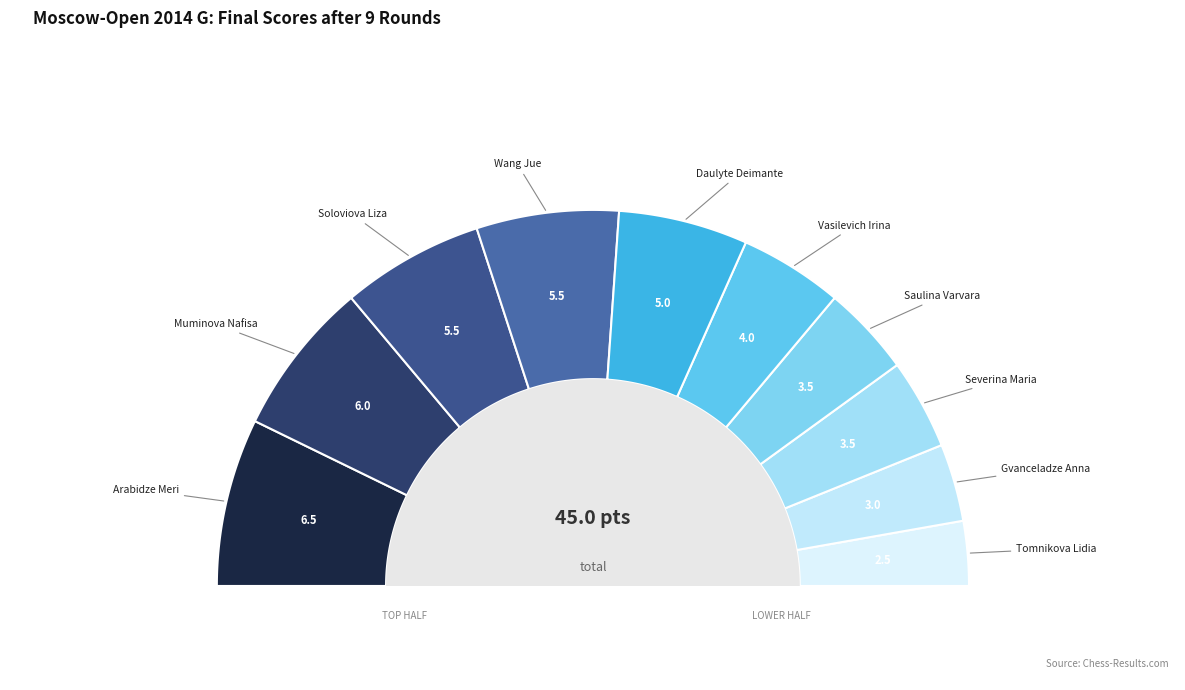

What percentage do Soloviova Liza and Wang Jue together represent?

24.4%